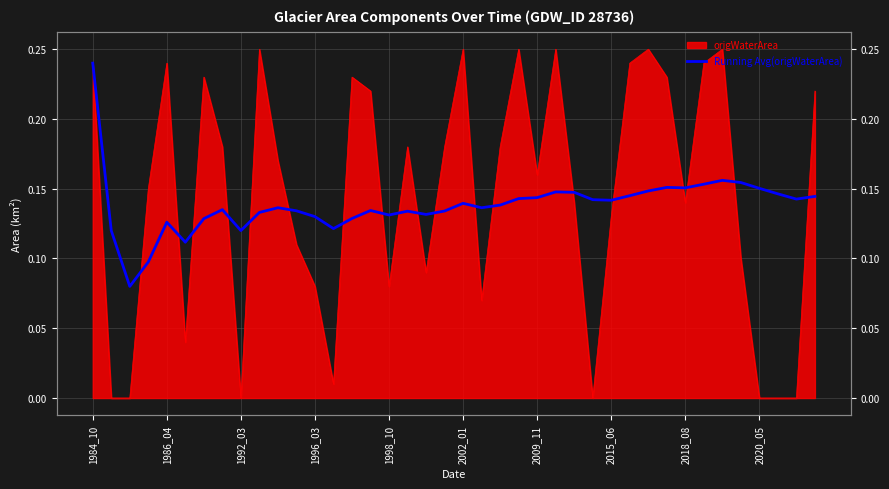

Count the number of categories in the chart.

40